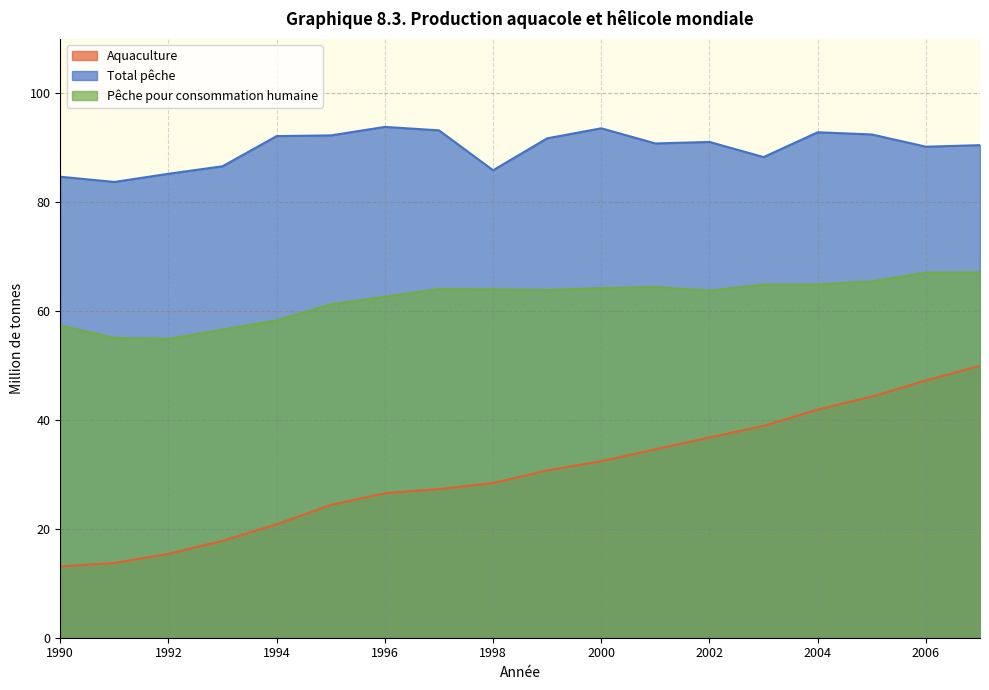

At how many categories does at least one series exceed 32?

18